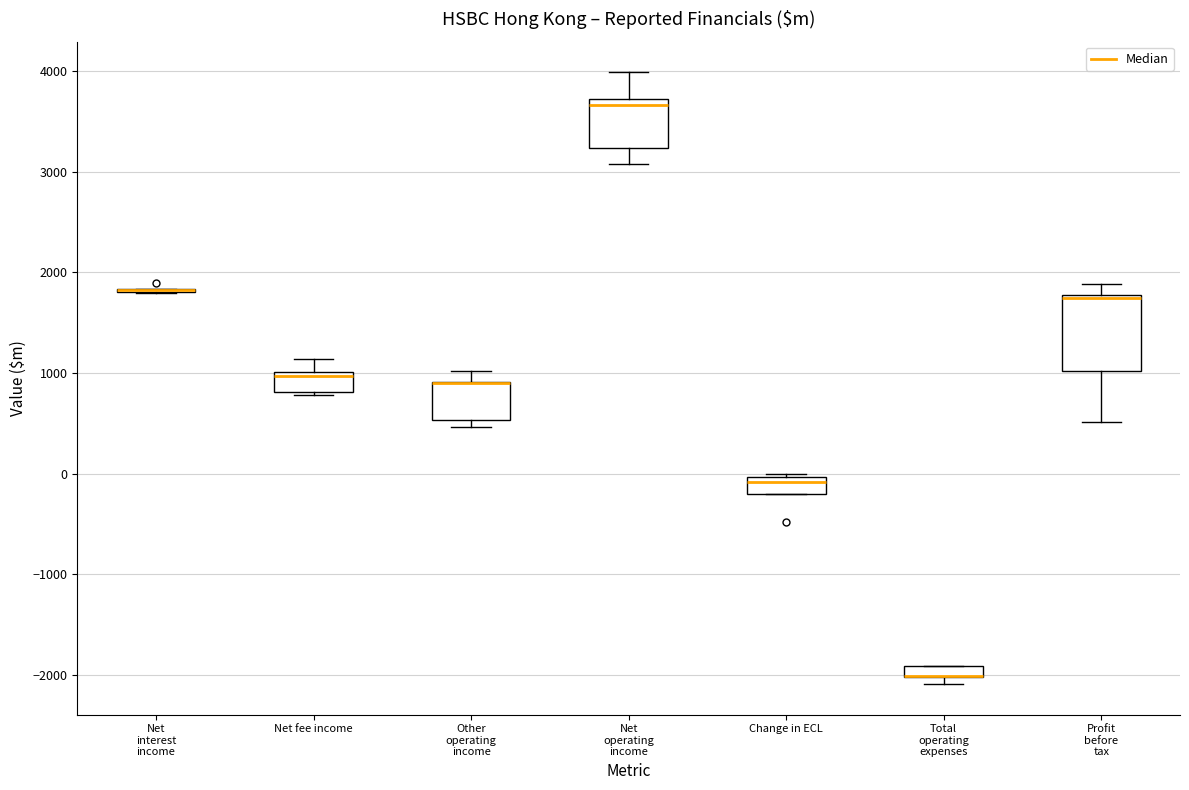

Comparing the boxes themselves (not the whiskers), which one is the tallest?

Profit before tax